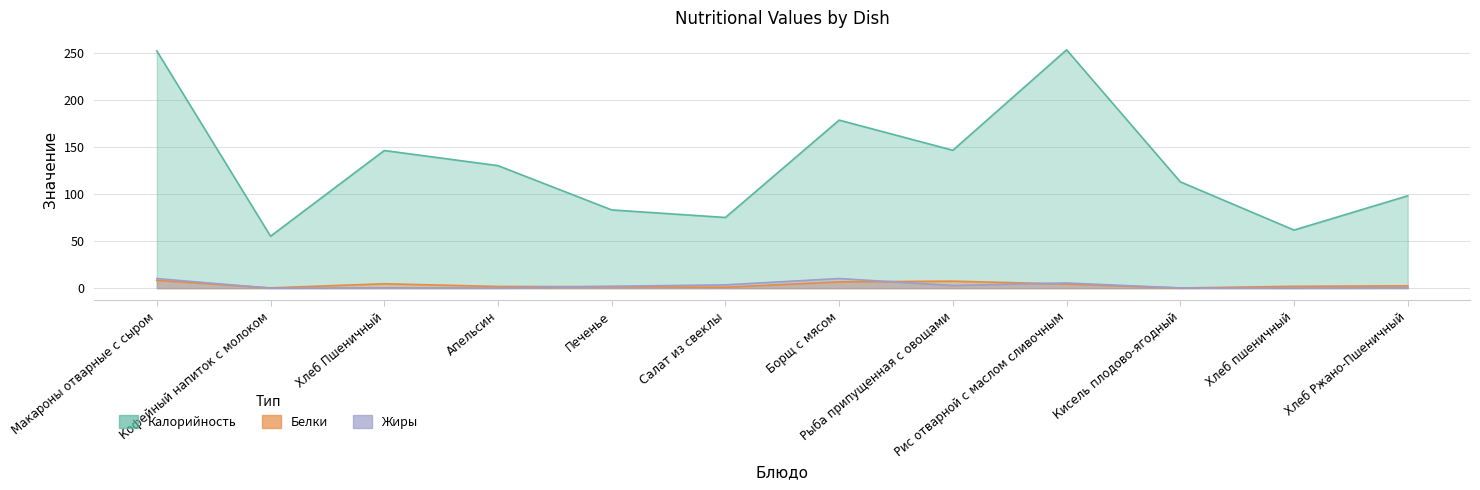

At how many categories does at least one series exceed 95?

8